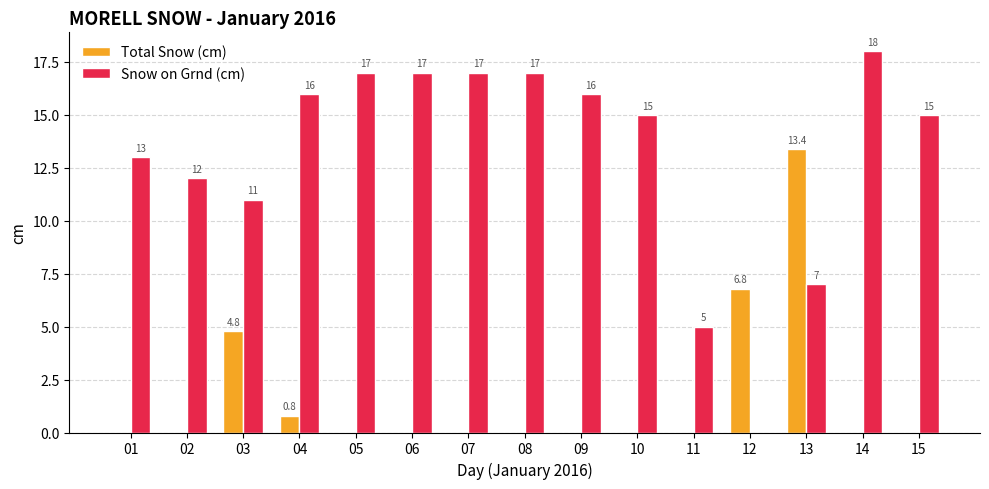

Which series has the largest total across all categories?

Snow on Grnd (cm)